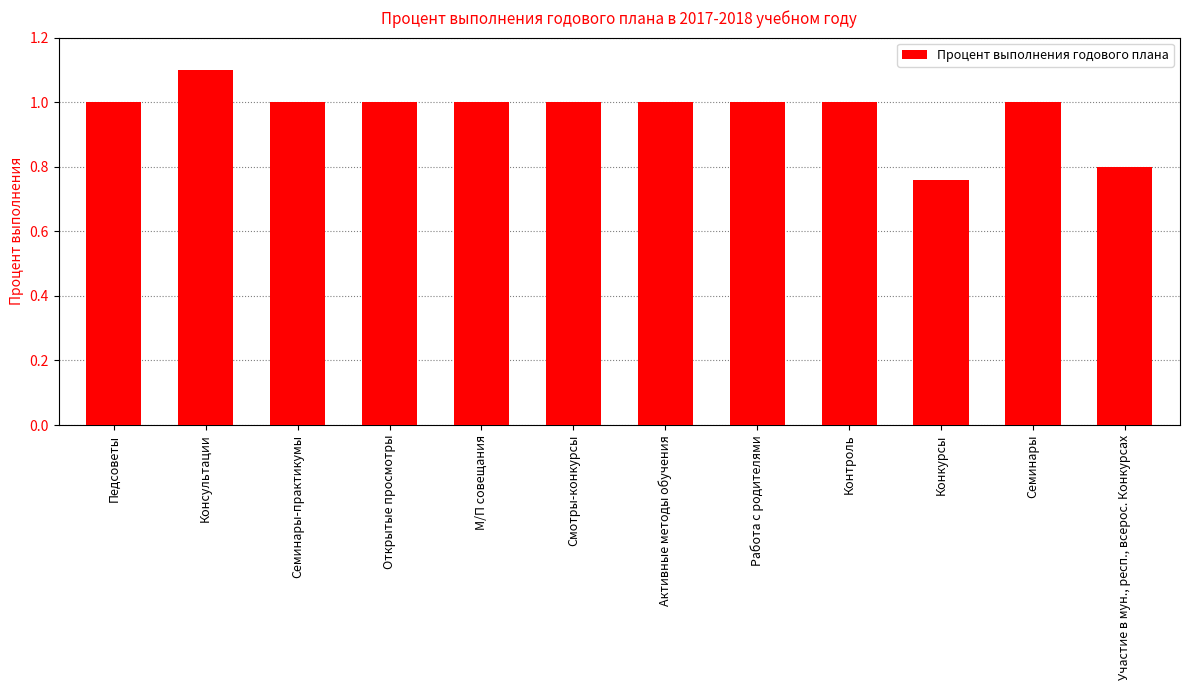

Which label corresponds to the smallest value in the chart?

Конкурсы